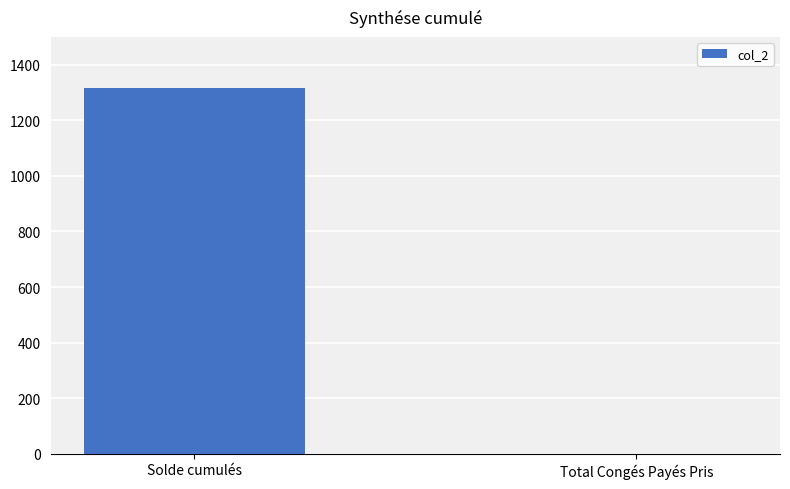

The chart shows a value of 417.4 at Solde cumulés. True or false?

False